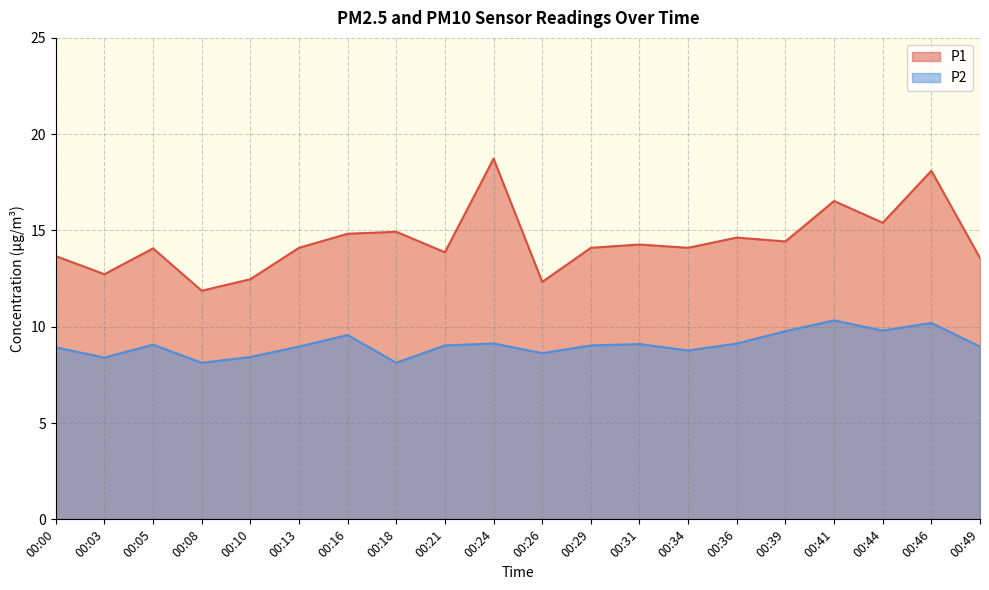

True or false: P2 has a value of 5.5 at 00:36.

False